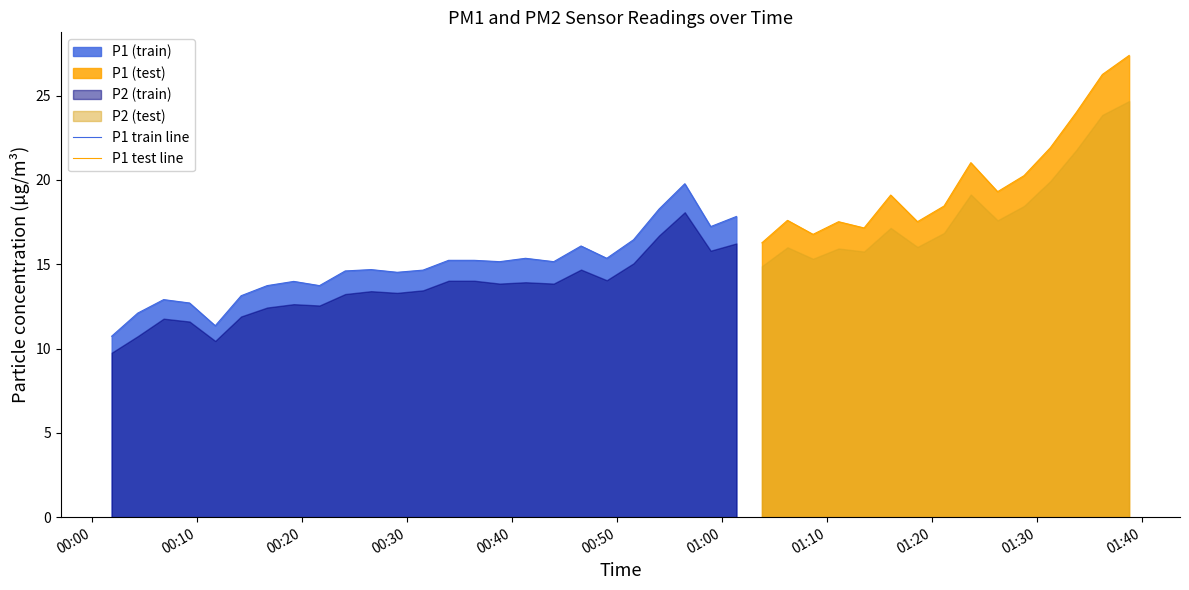

Reading left to right, extract all data points from this chart.

P1: 0=10.7	1=12.1	2=12.9	3=12.7	4=11.3	5=13.1	6=13.7	7=14.0	8=13.7	9=14.6	10=14.7	11=14.5	12=14.7	13=15.2	14=15.2	15=15.2	16=15.3	17=15.2	18=16.1	19=15.3	20=16.4	21=18.3	22=19.8	23=17.2	24=17.8	25=16.3	26=17.6	27=16.8	28=17.5	29=17.1	30=19.1	31=17.5	32=18.4	33=21.0	34=19.3	35=20.2	36=21.9	37=24.0	38=26.2	39=27.4
P2: 0=9.8	1=10.7	2=11.8	3=11.6	4=10.4	5=11.9	6=12.4	7=12.6	8=12.6	9=13.2	10=13.4	11=13.3	12=13.4	13=14.0	14=14.0	15=13.8	16=13.9	17=13.8	18=14.7	19=14.1	20=15.1	21=16.7	22=18.1	23=15.8	24=16.2	25=14.9	26=16.0	27=15.3	28=15.9	29=15.8	30=17.1	31=16.0	32=16.9	33=19.1	34=17.6	35=18.4	36=19.9	37=21.8	38=23.9	39=24.7